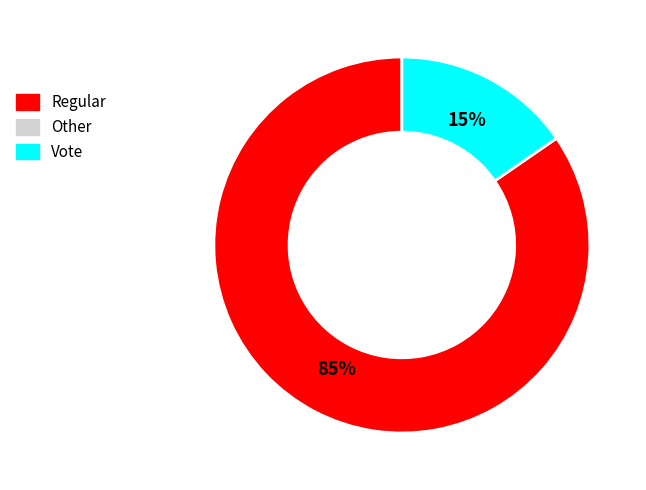

How many slices are in this pie chart?

2